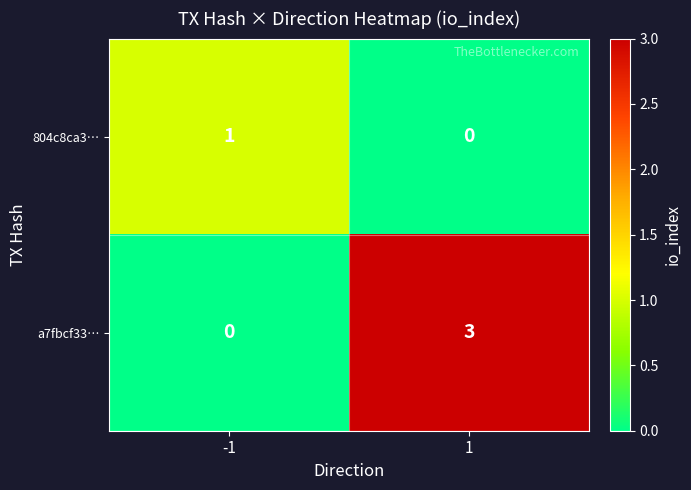

How many data points does each series have?

2